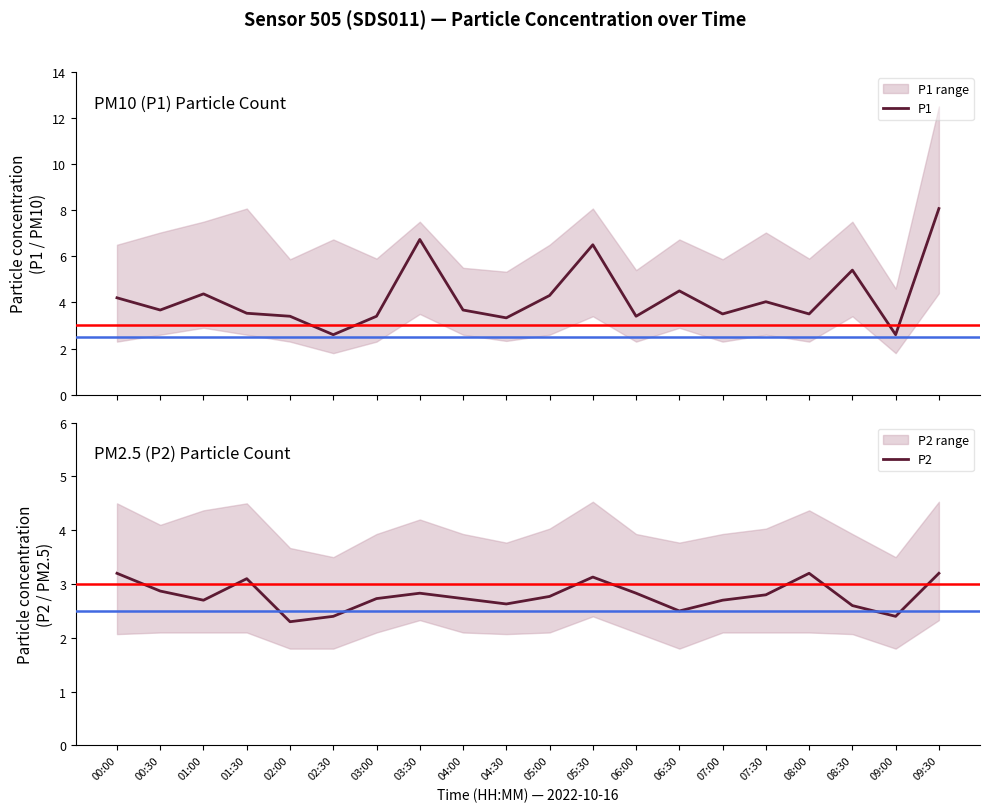

How many series are shown in this chart?

2